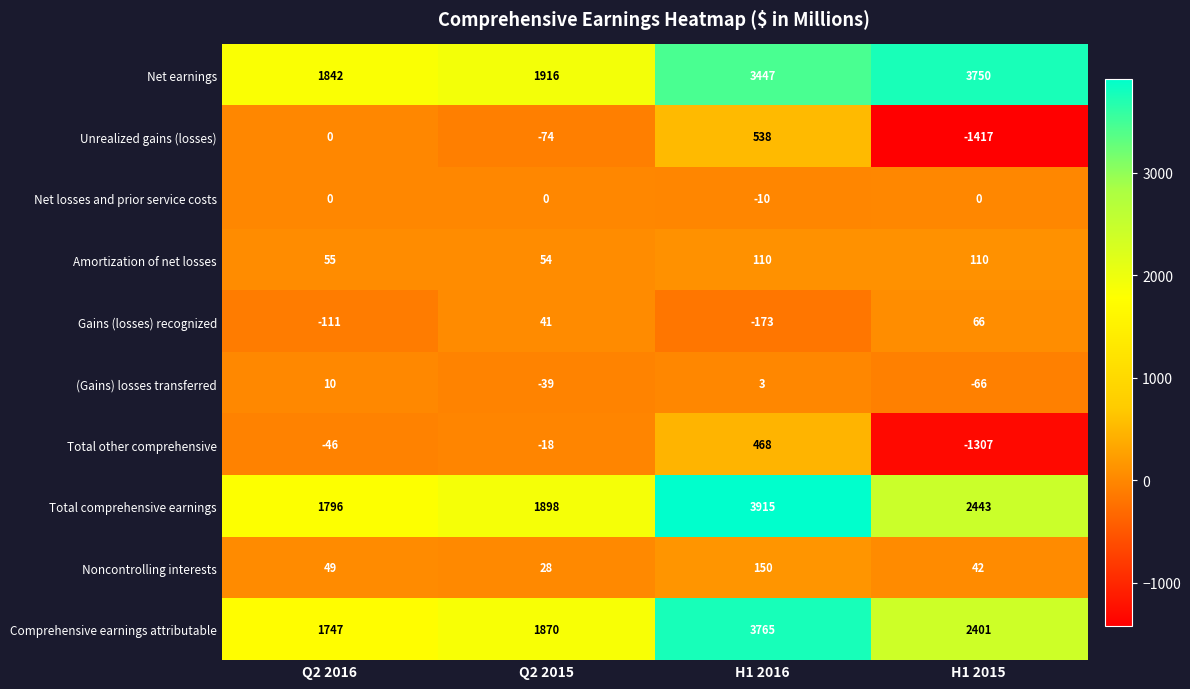

How many values in the Unrealized gains (losses) series are below 0?

2